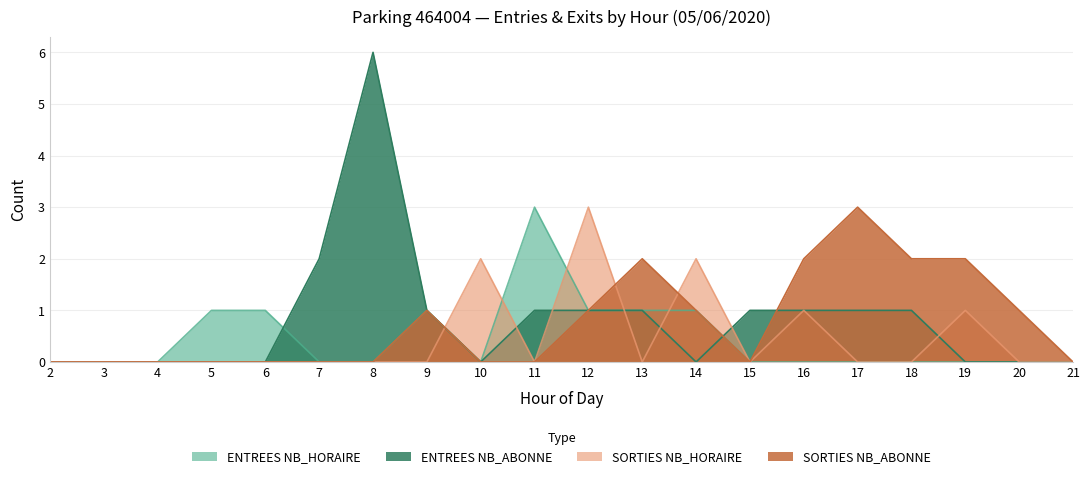

True or false: ENTREES NB_HORAIRE and ENTREES NB_ABONNE cross at least once.

True